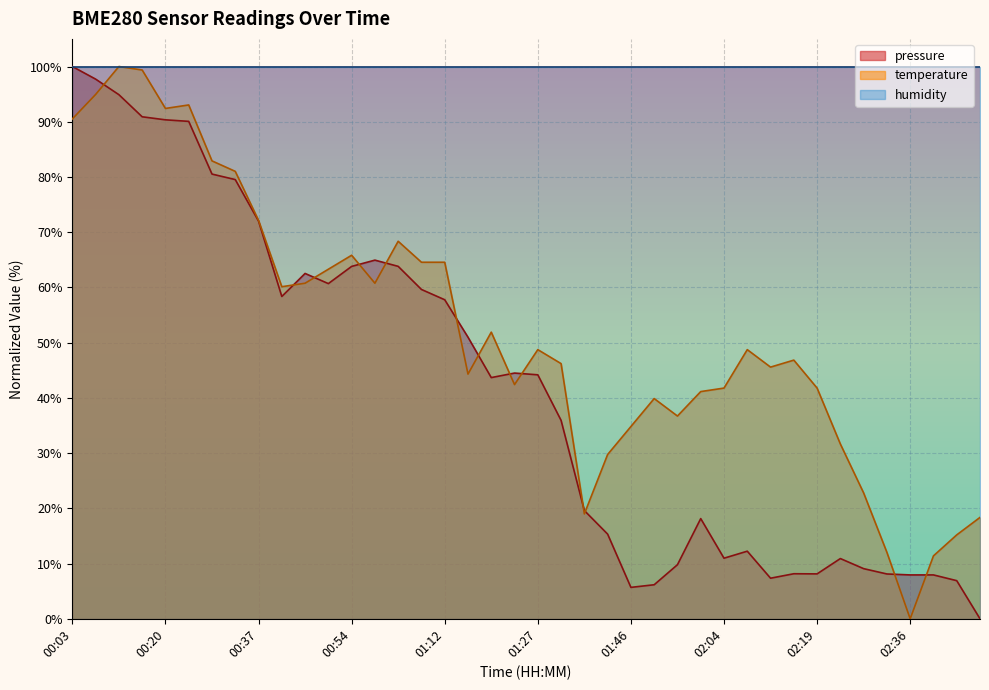

The pressure series shows 14.8 at 00:54. True or false?

False